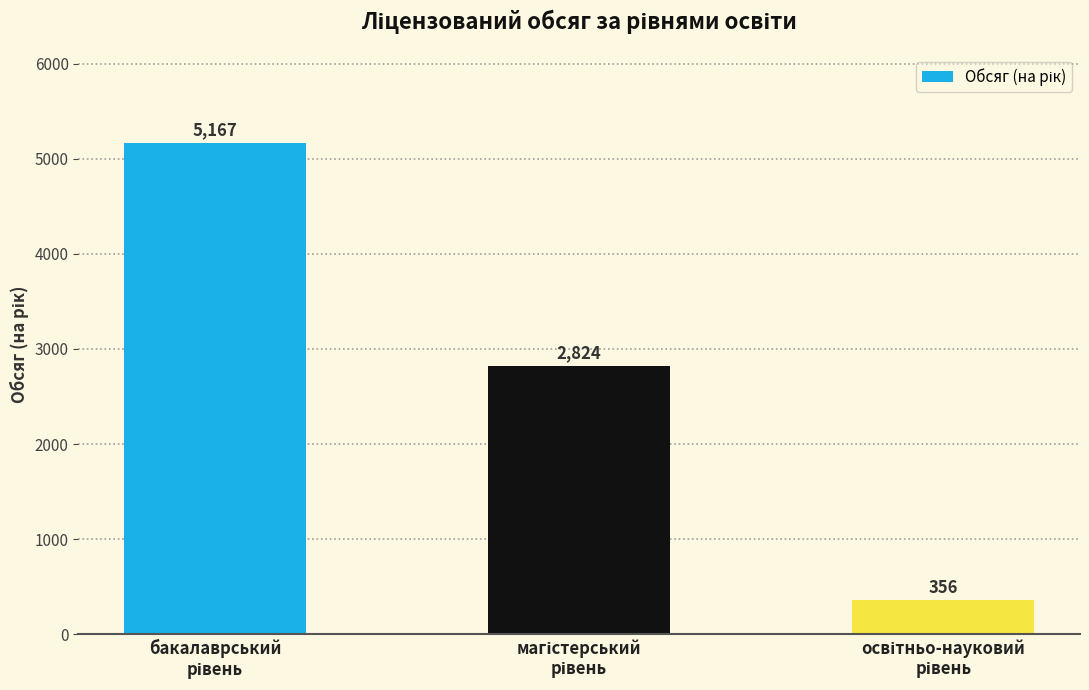

How many values are below 2824?

1